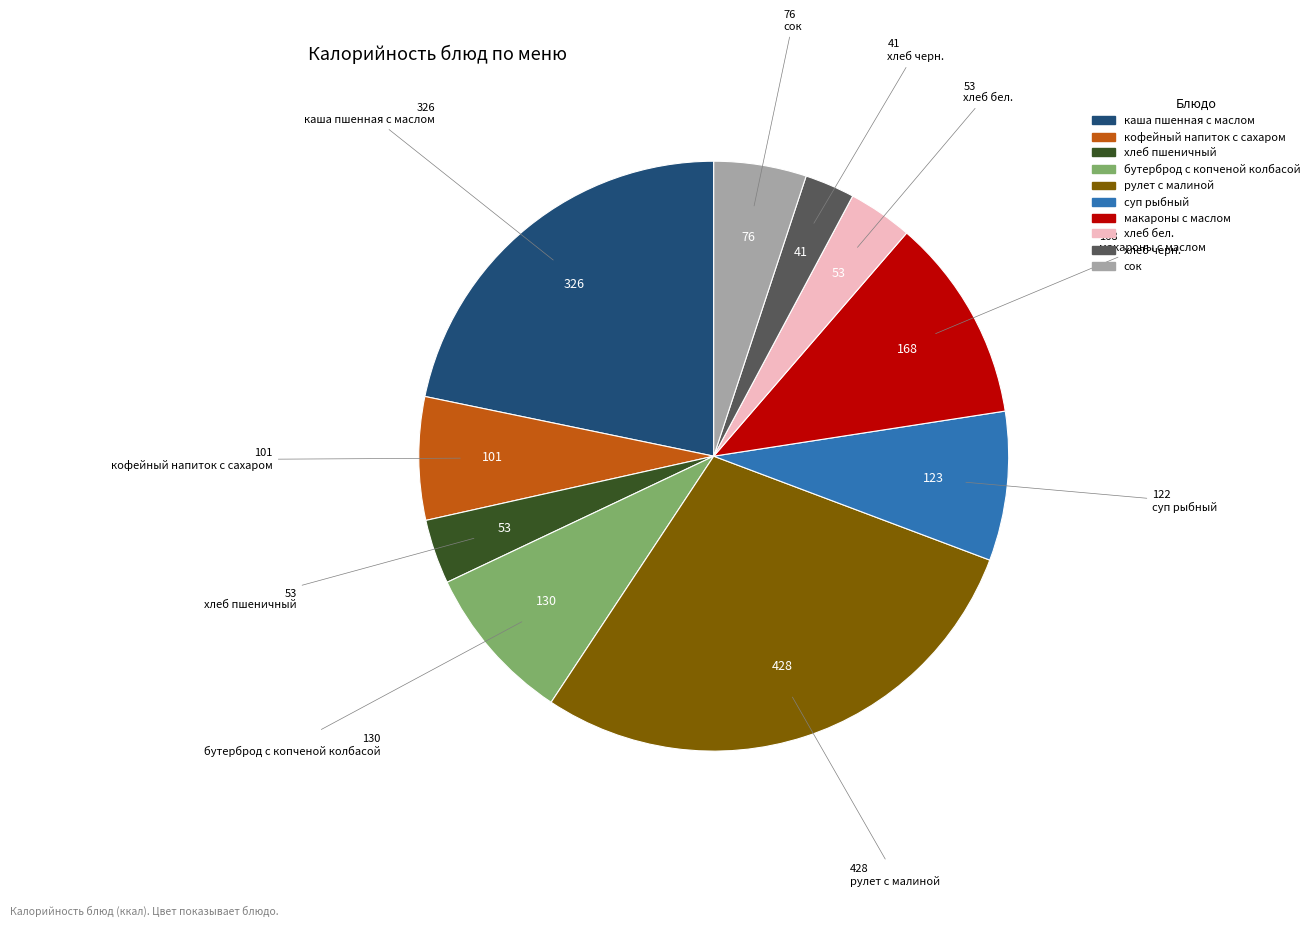

Which category has the biggest portion of the pie?

рулет с малиной